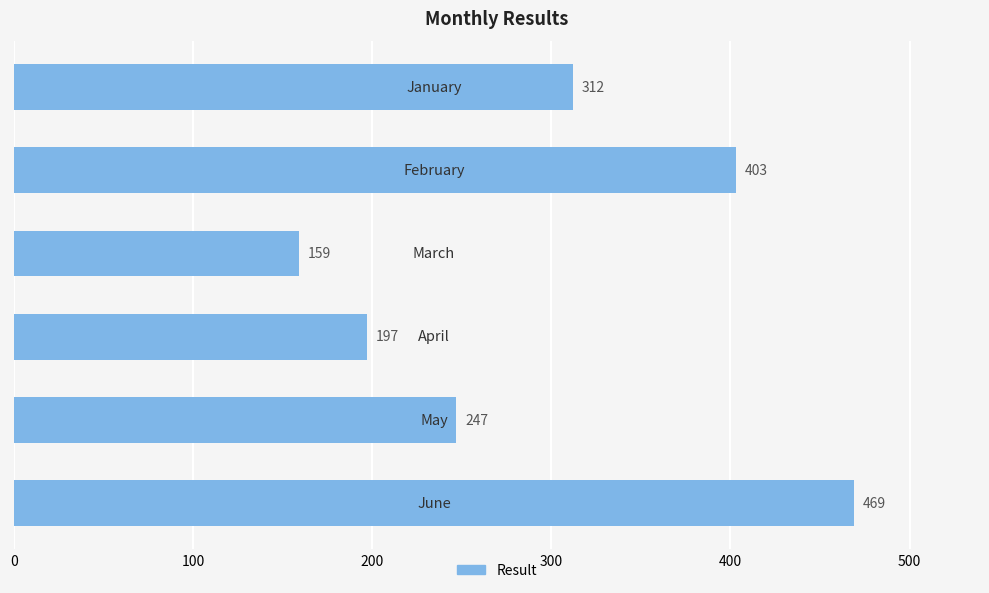

Count the values in the range 197 to 403.

4